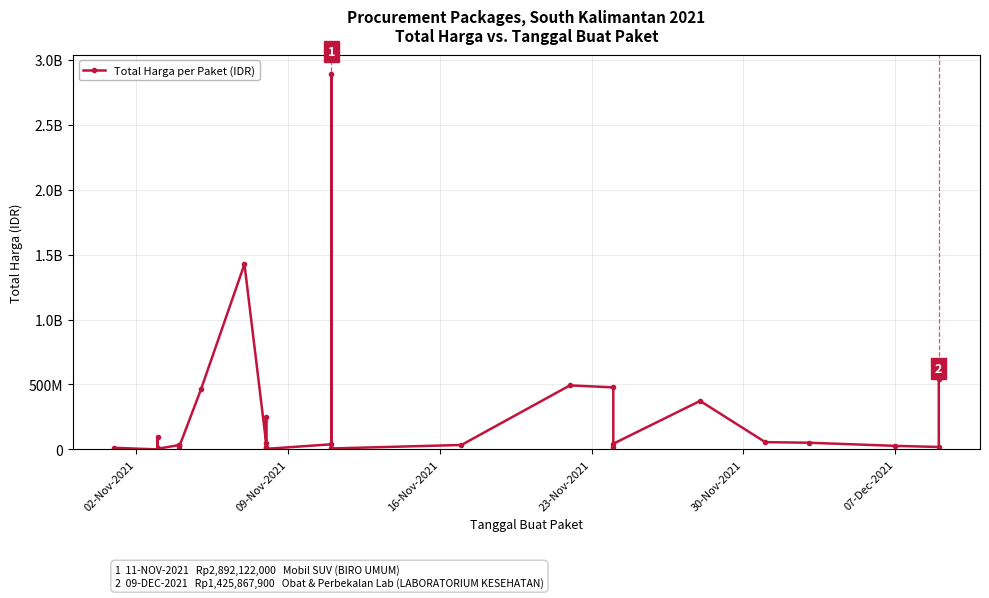

How many points are lower than both their immediate neighbors (excluding endpoints)?

10